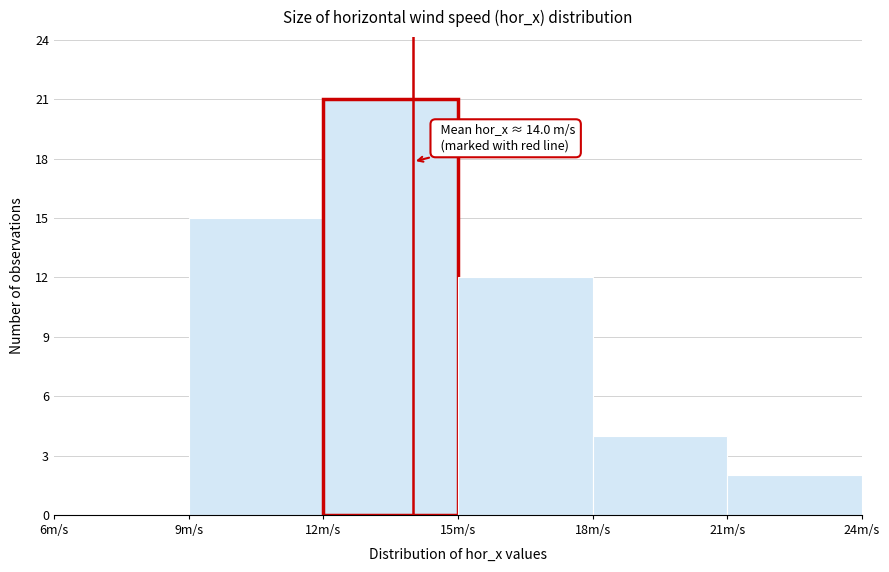

Over which range of the x-axis is the bar tallest?

12 to 15